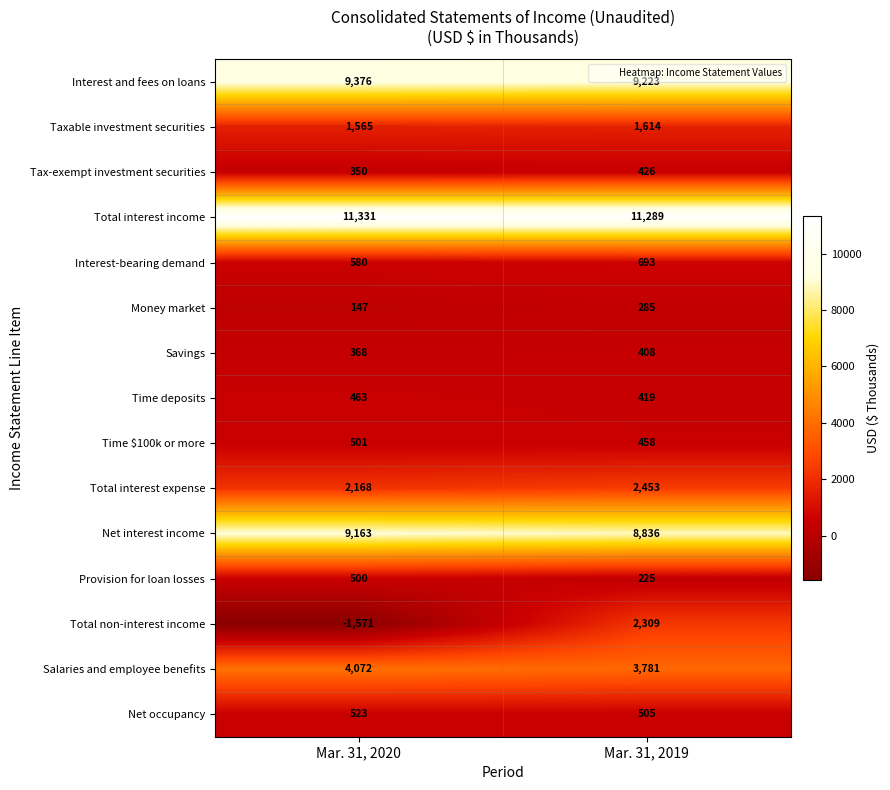

Read the Salaries and employee benefits value at Mar. 31, 2020, to the nearest 10.

4070